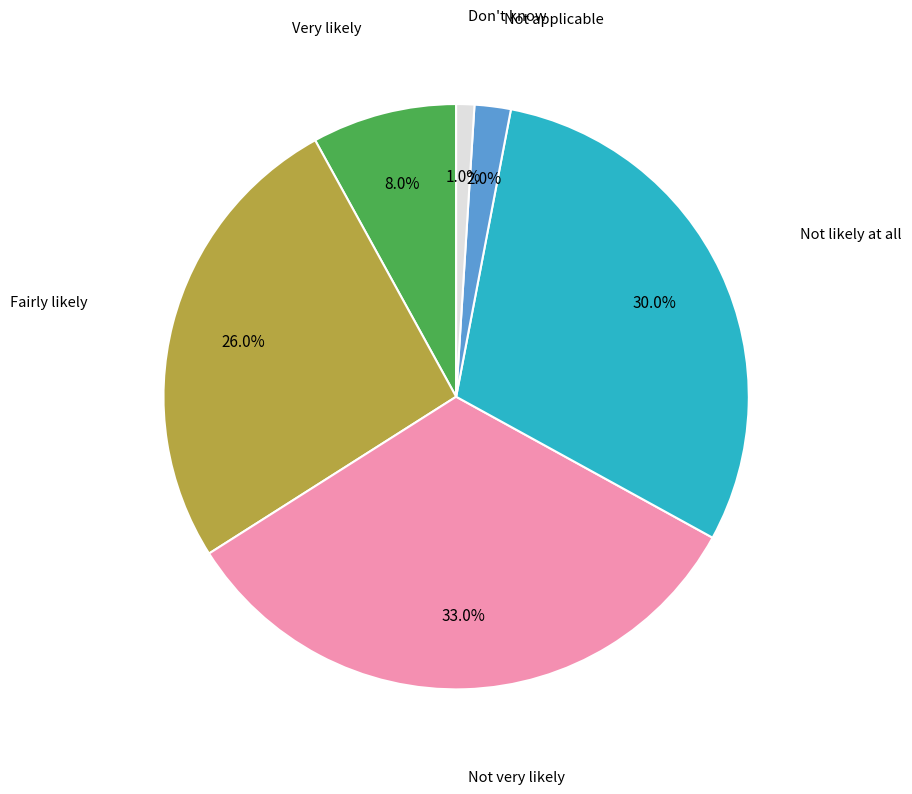

Is there any slice that represents more than half of the pie?

No